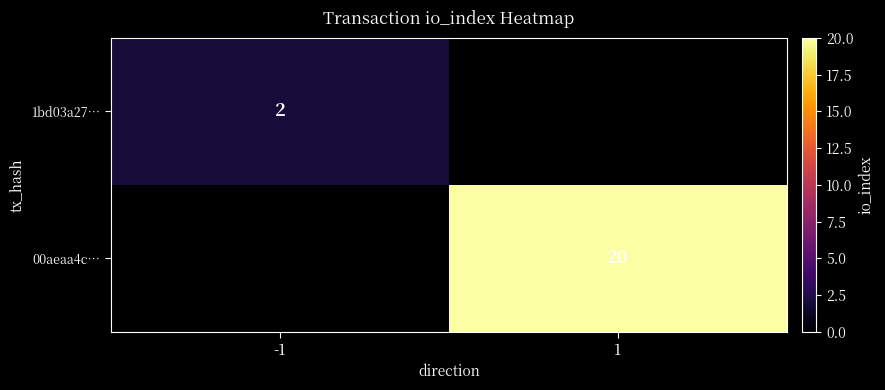

The value of 00aeaa4c… at 1 is 20. True or false?

True